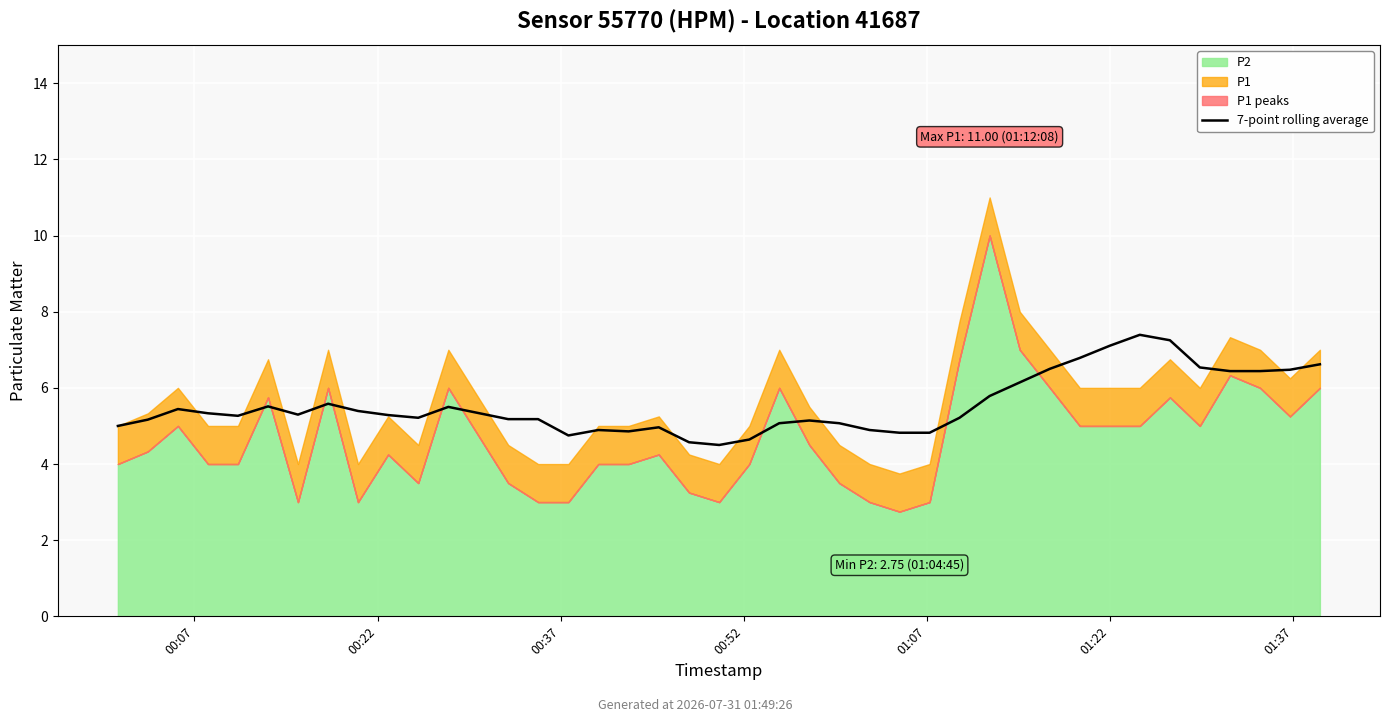

How many interior local peaks (higher than both neighbors) does the data have?

8